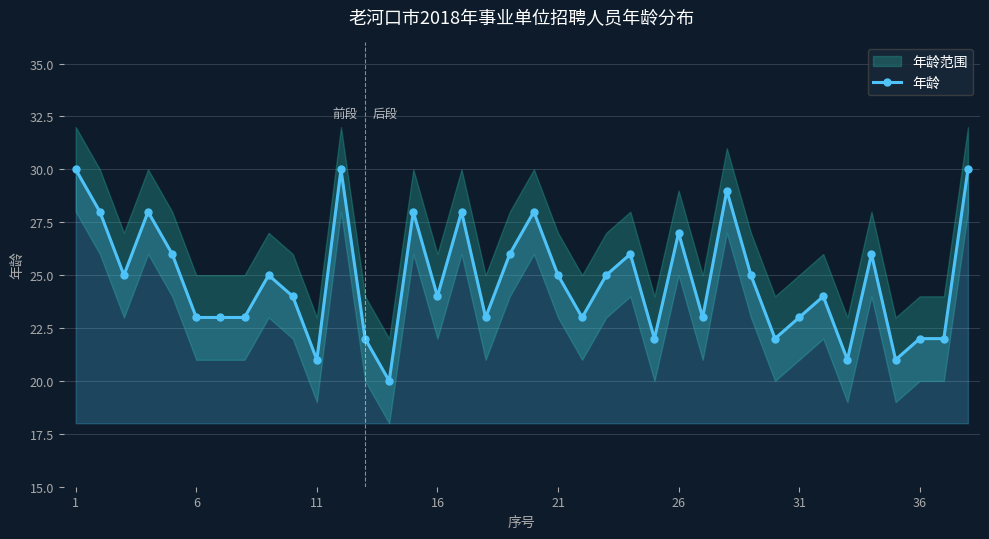

True or false: 年龄 has more than 2 points higher than both neighbors.

True